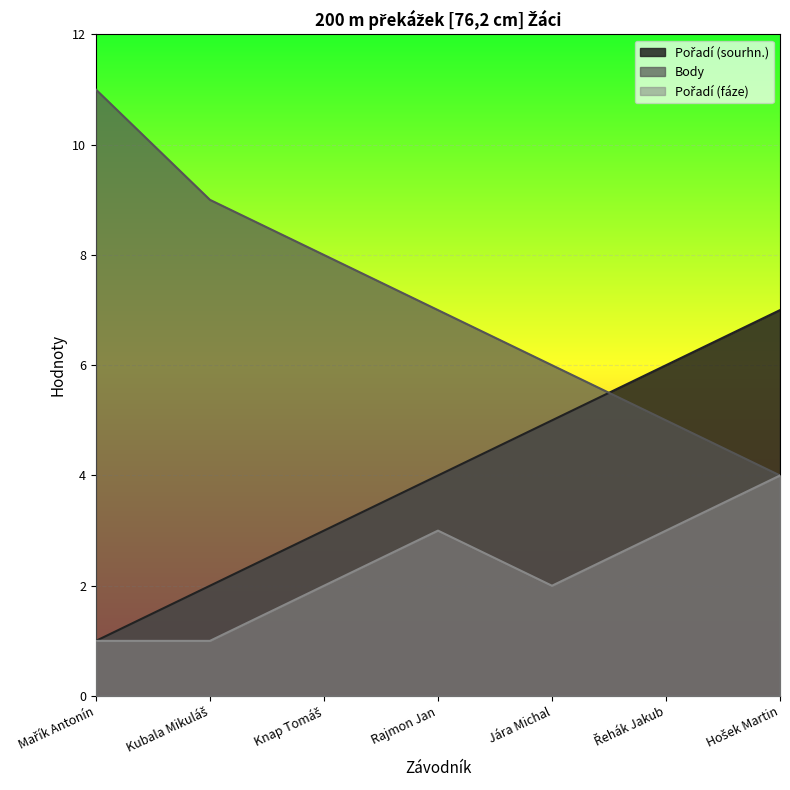

The Body series shows 7 at Rajmon Jan. True or false?

True